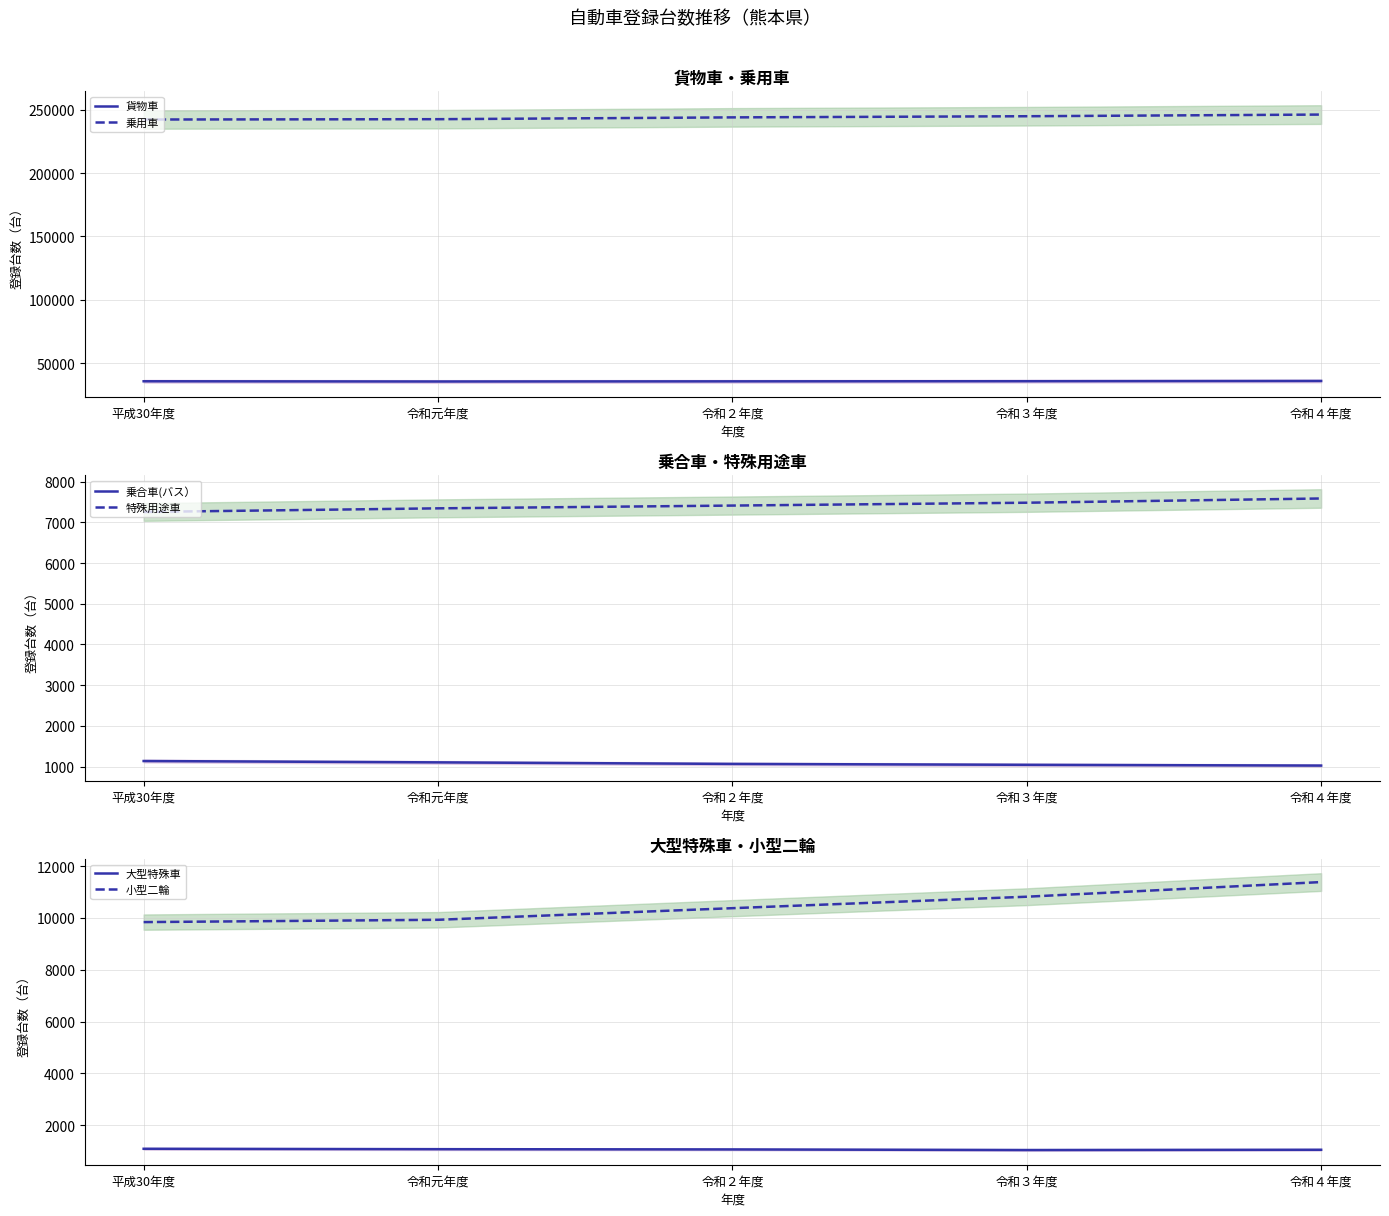

Rank the series by their maximum value, from lowest to highest.

大型特殊車, 乗合車(バス）, 特殊用途車, 小型二輪, 貨物車, 乗用車